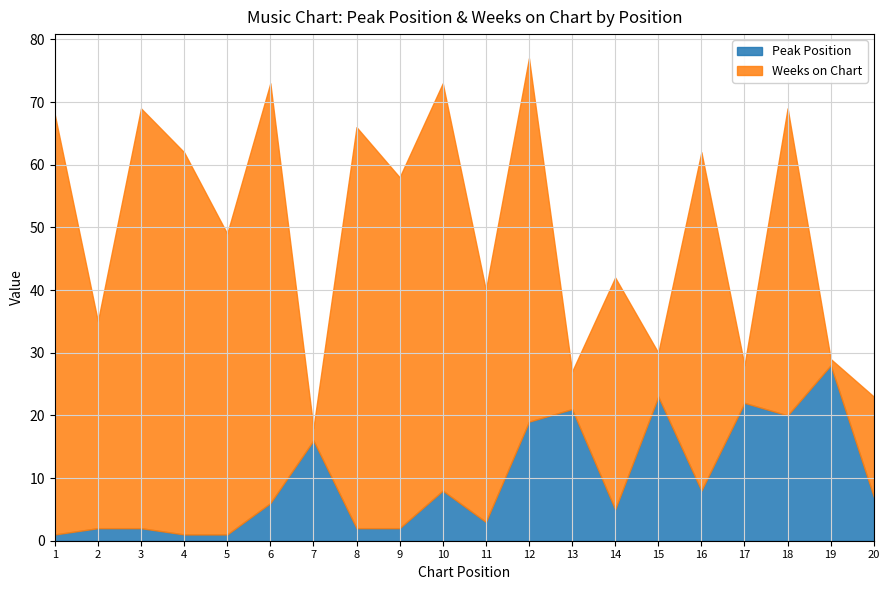

What is the value of the Peak Position point at the 2nd from the left?

2